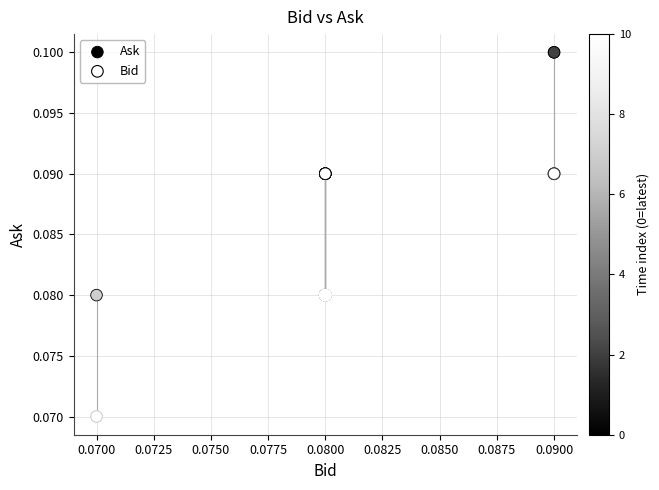

What are all the series names shown in the legend?

Ask, Bid